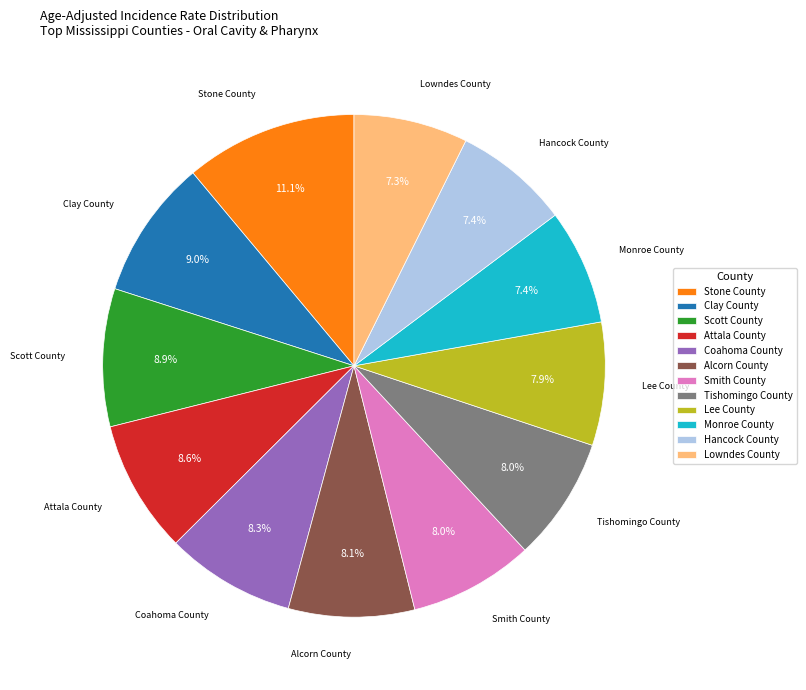

Count the number of slices in the pie.

12